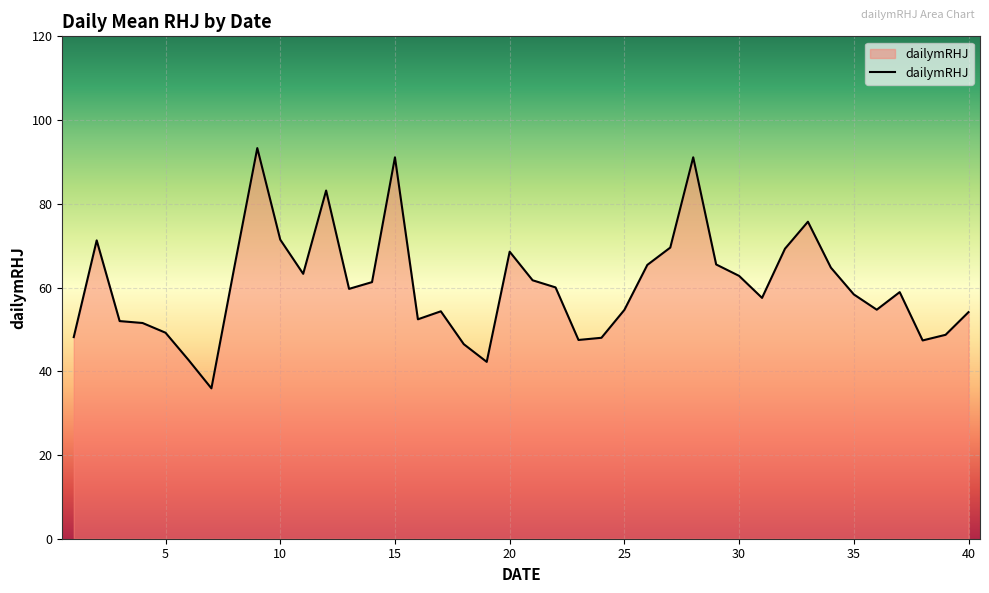

What is the difference between the second highest and second lowest values?

48.9